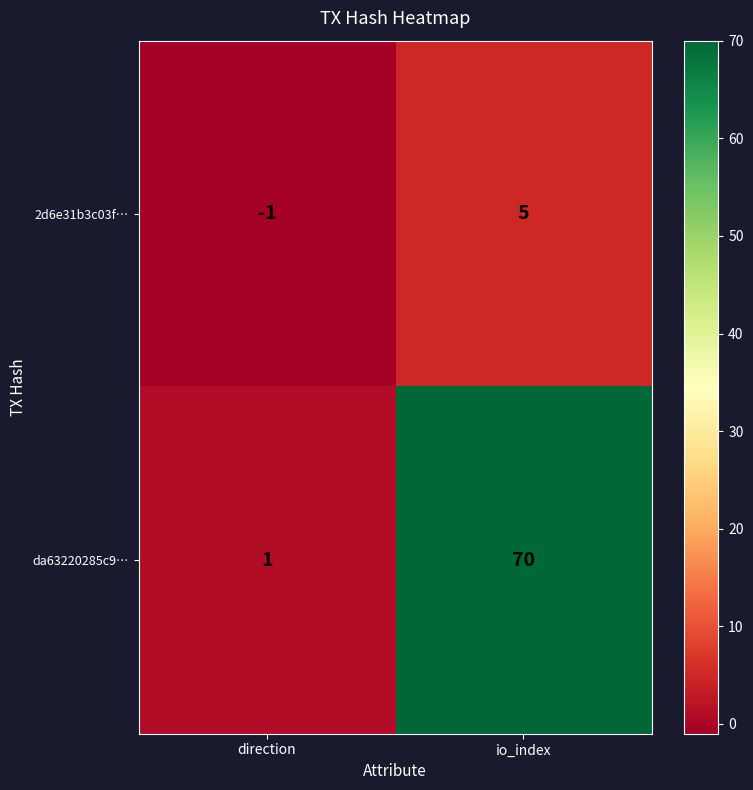

Which series has the largest total across all categories?

da63220285c9…